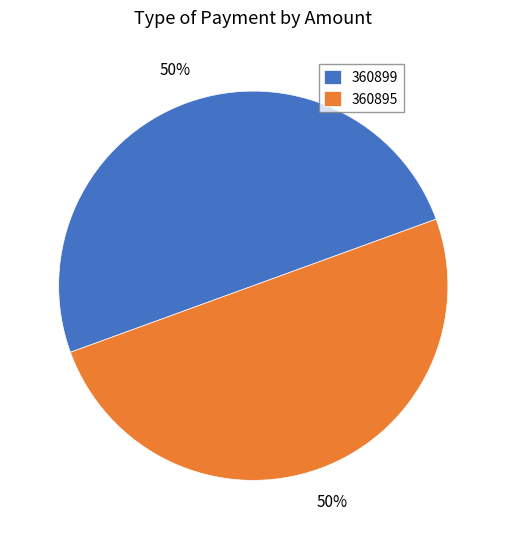

What percentage is the 360899 slice, to the nearest percent?

50%